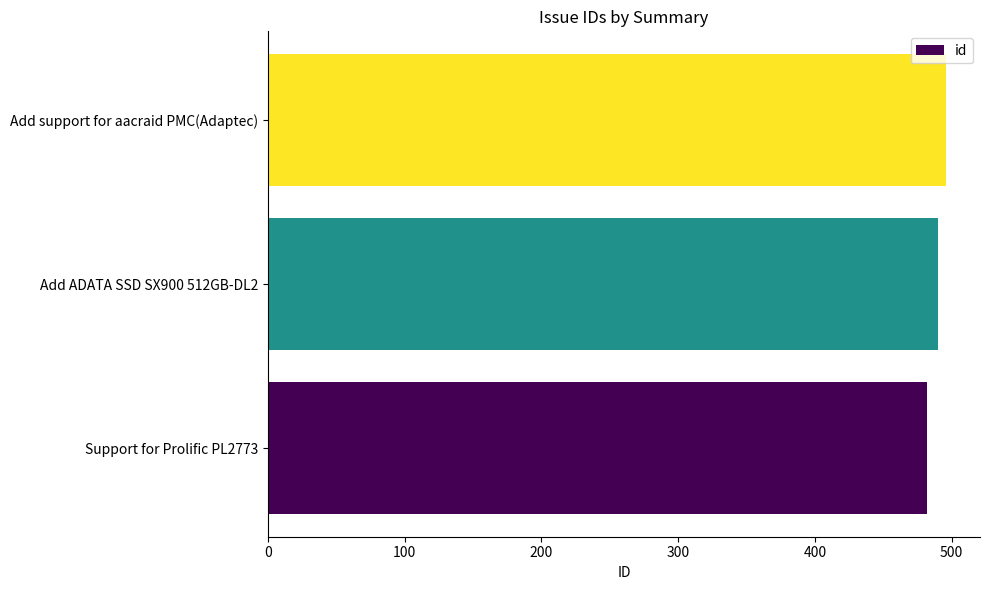

List the labels in order of value, largest first.

Add support for aacraid PMC(Adaptec), Add ADATA SSD SX900 512GB-DL2, Support for Prolific PL2773